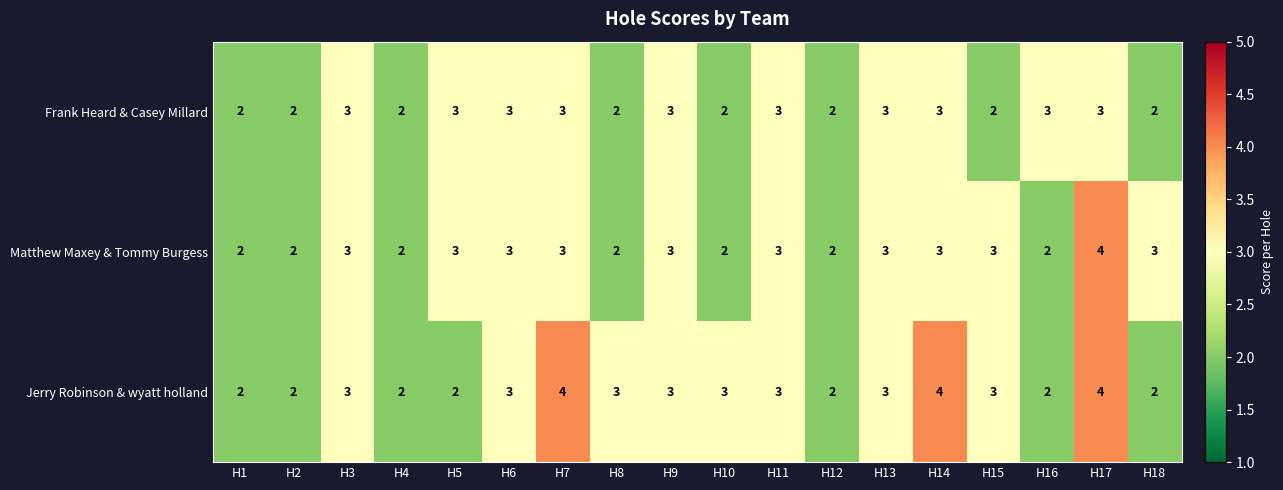

How many Jerry Robinson & wyatt holland values are between 2 and 3?

15